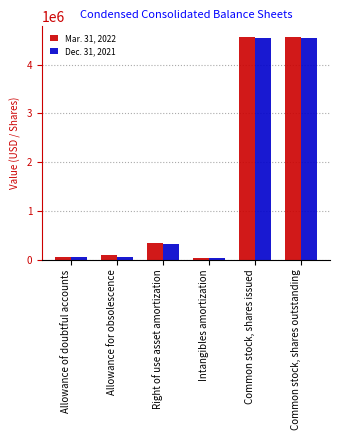

Is the value of Mar. 31, 2022 at Allowance of doubtful accounts greater than the value of Dec. 31, 2021 at Common stock, shares issued?

No